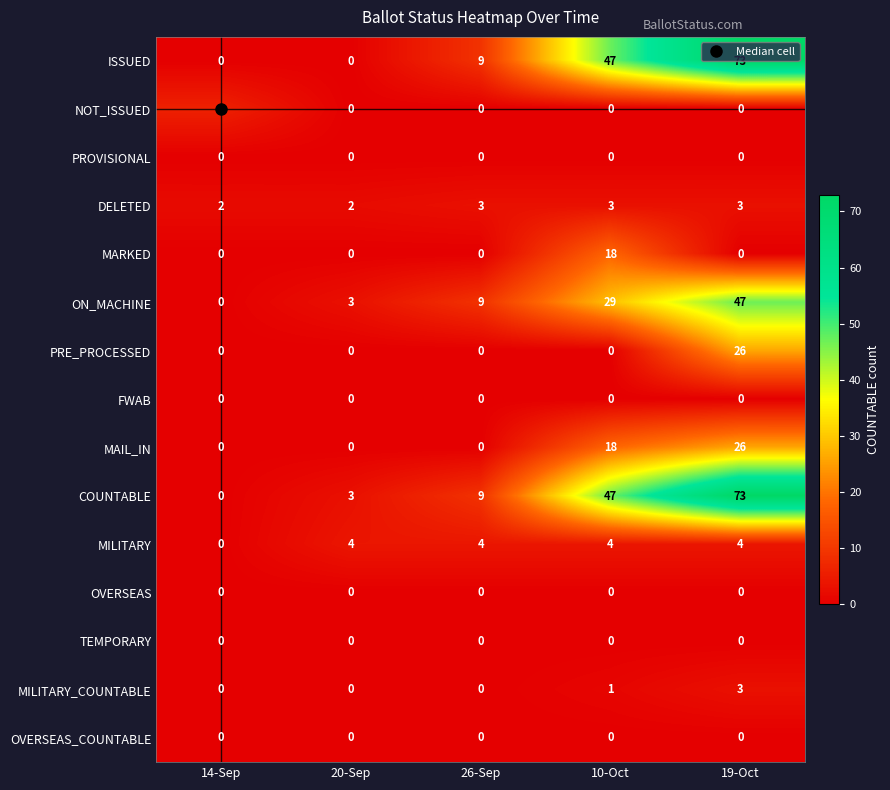

What is the difference between the highest and lowest values at 20-Sep?

4